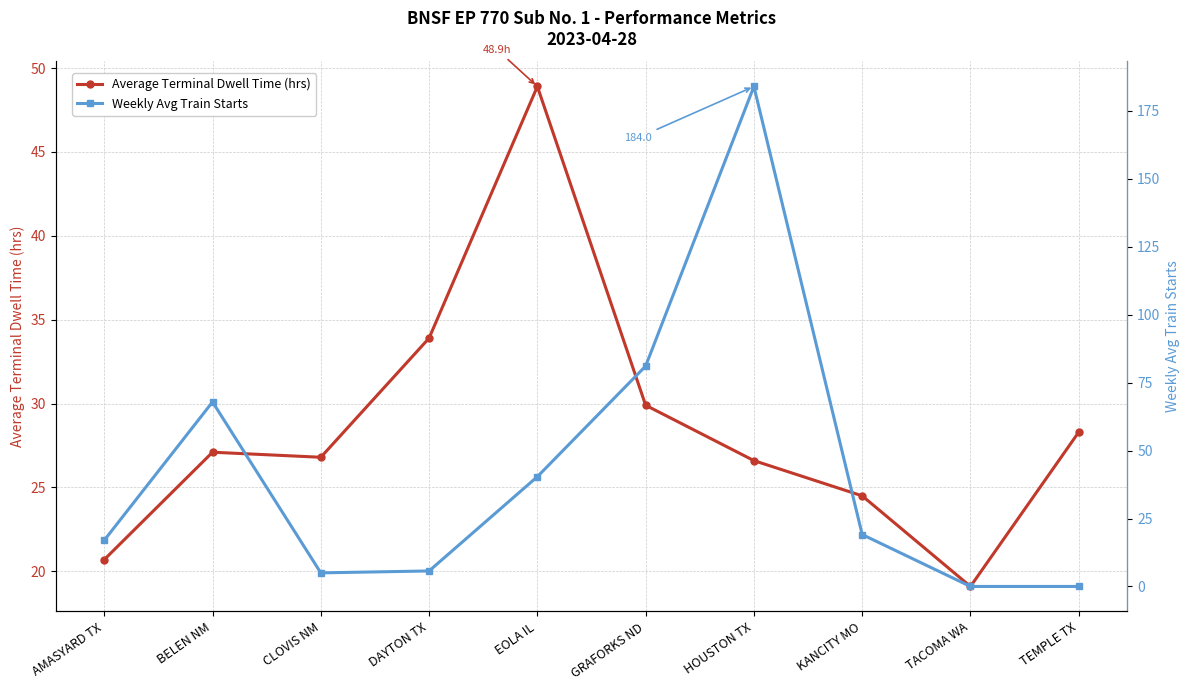

Rank the categories by Average Terminal Dwell Time (hrs) value from highest to lowest.

EOLA IL, DAYTON TX, GRAFORKS ND, TEMPLE TX, BELEN NM, CLOVIS NM, HOUSTON TX, KANCITY MO, AMASYARD TX, TACOMA WA